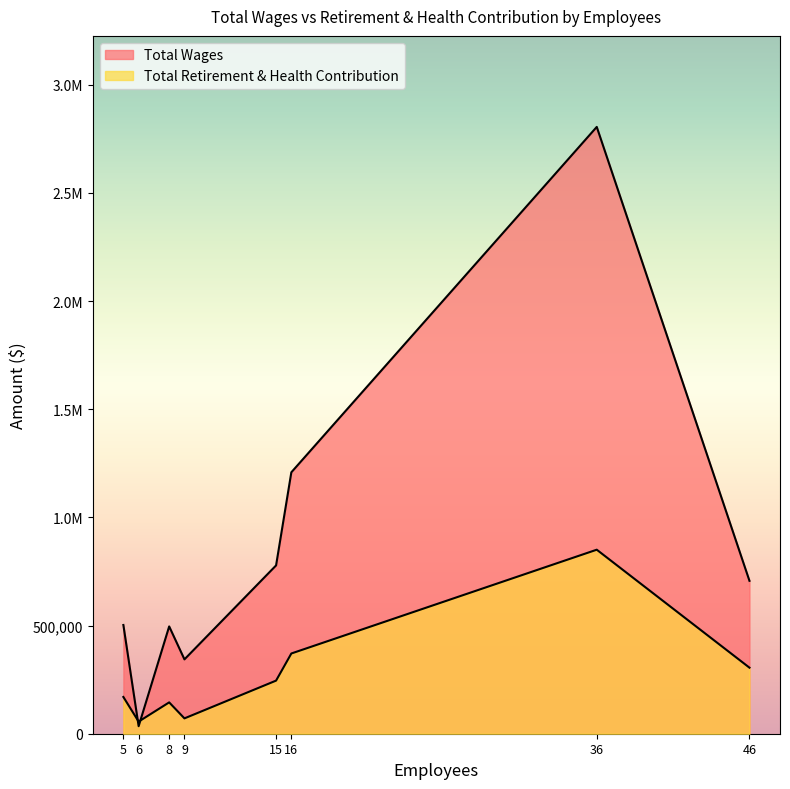

Reading right to left, list all the values displayed in this chart.

Total Wages: 6=34758	9=343734	8=496025	5=502710	46=706874	15=778067	16=1208590	36=2805294
Total Retirement & Health Contribution: 6=56026	9=70923	8=144920	5=169924	46=305347	15=245495	16=370923	36=850724